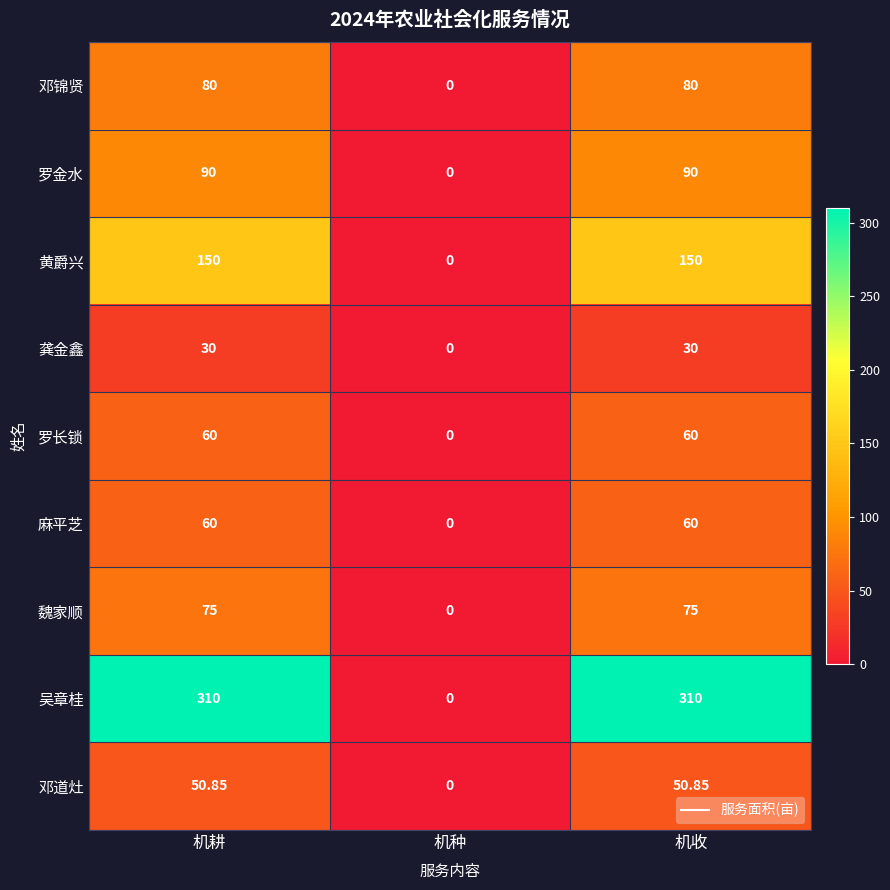

Is the value of 邓道灶 at 机收 greater than the value of 罗长锁 at 机收?

No